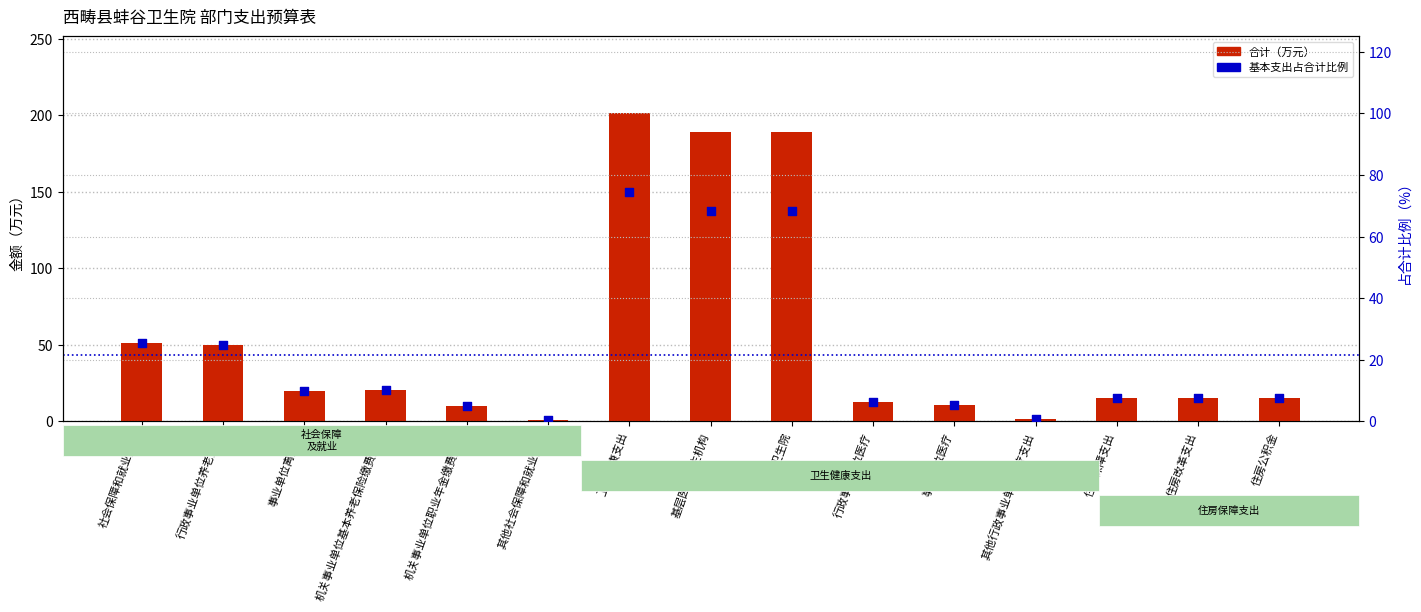

At which category is the sum across all series the highest?

卫生健康支出